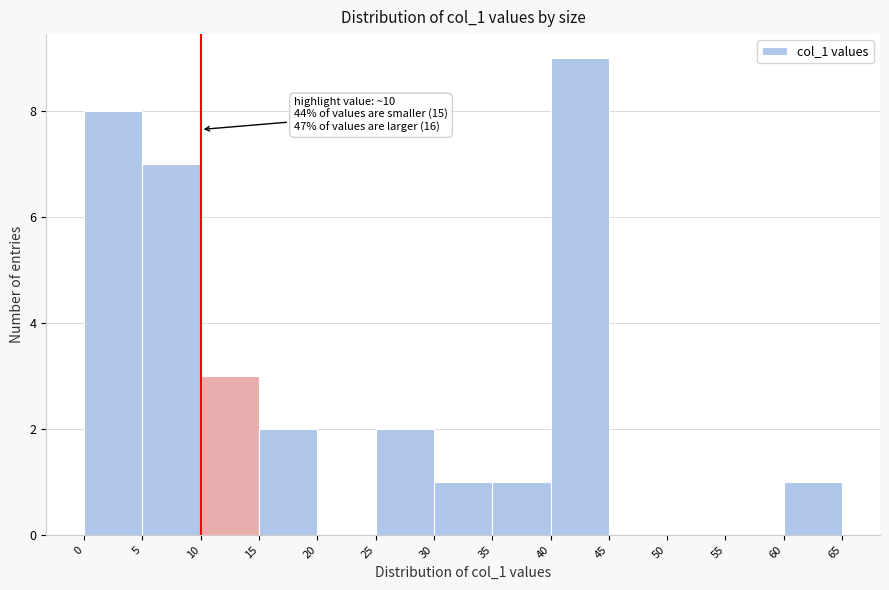

Which range on the x-axis has the tallest bar?

40 to 45